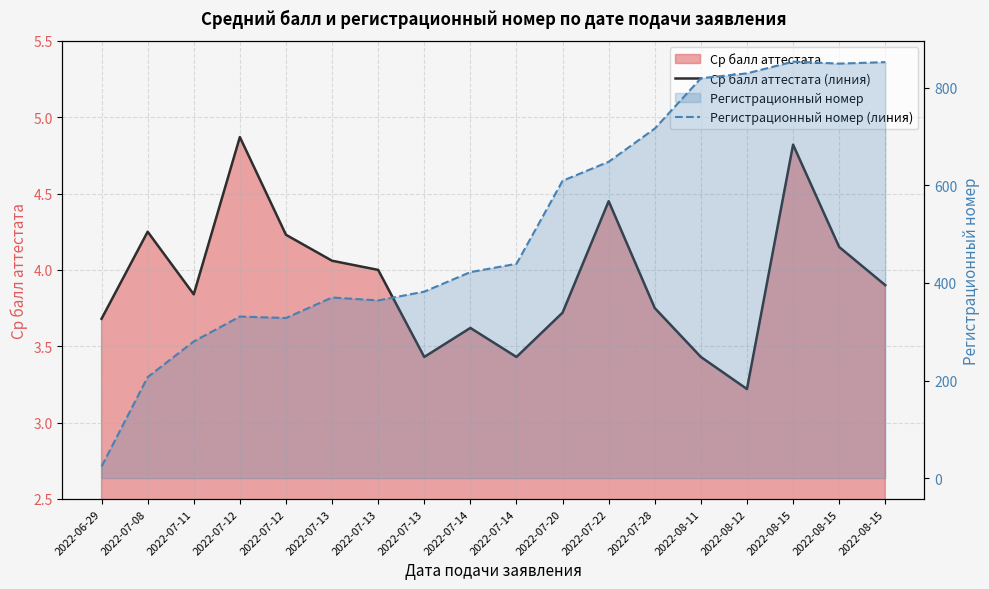

What is the maximum value shown in the chart?

853.0